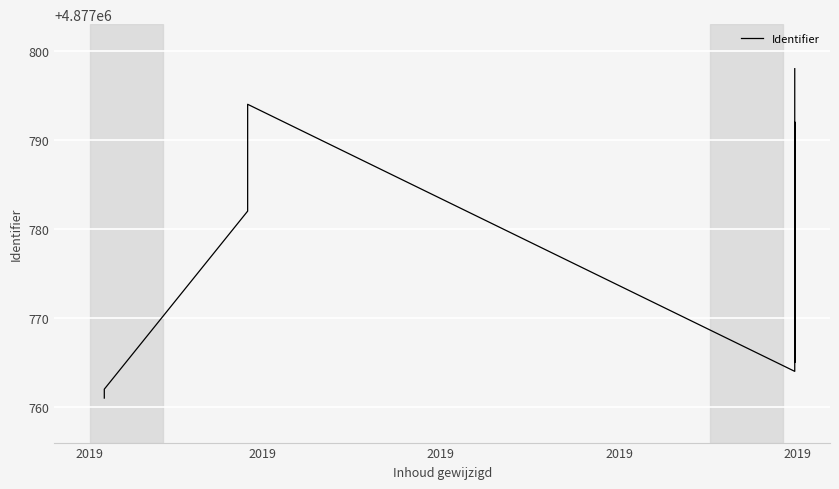

The chart shows a value of 4877786 at 2019. True or false?

True